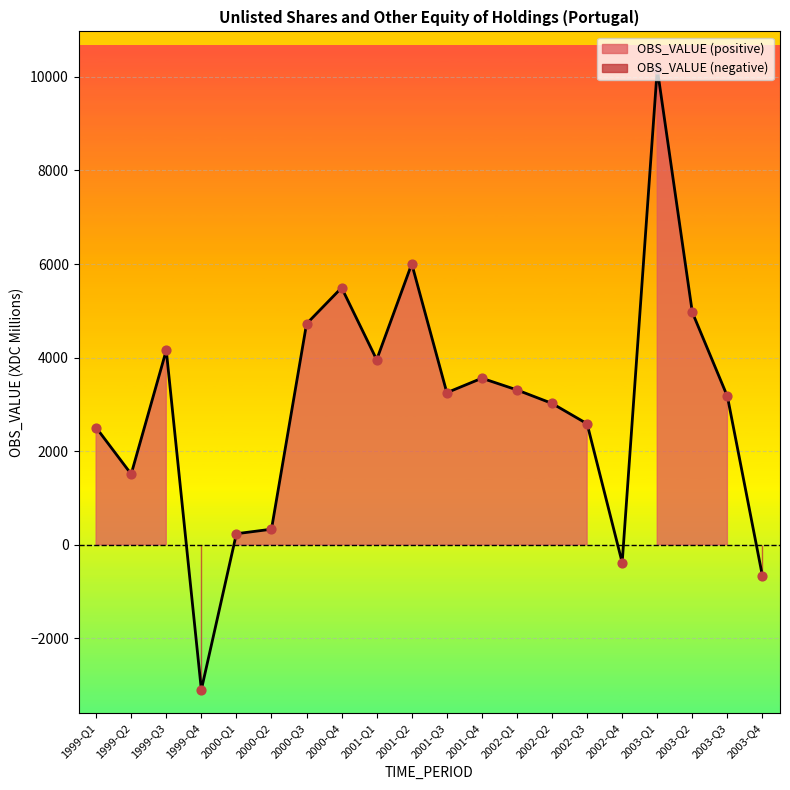

Approximately how many times larger is the value at 2002-Q1 compared to 2000-Q2?

10.0